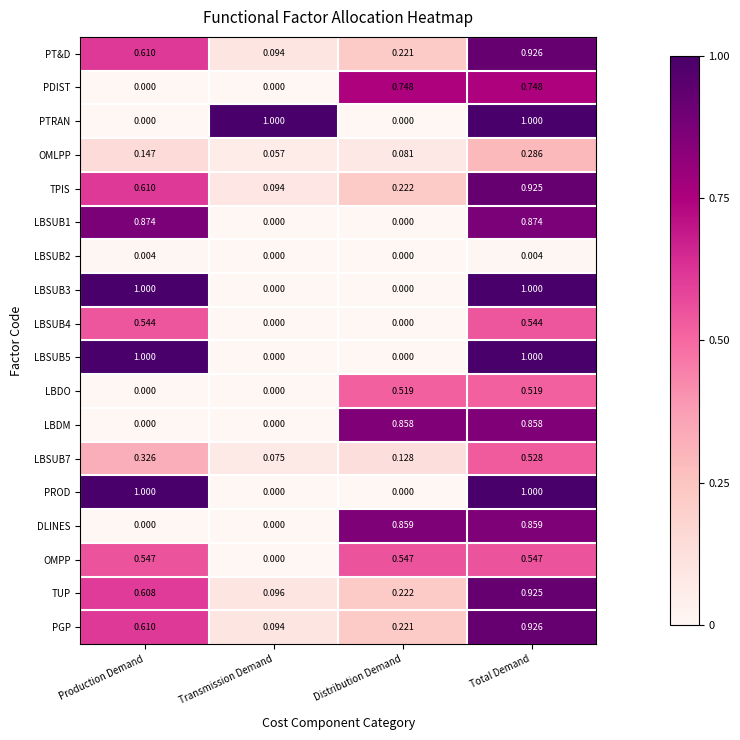

At which label is LBSUB7 closest to 0?

Transmission Demand